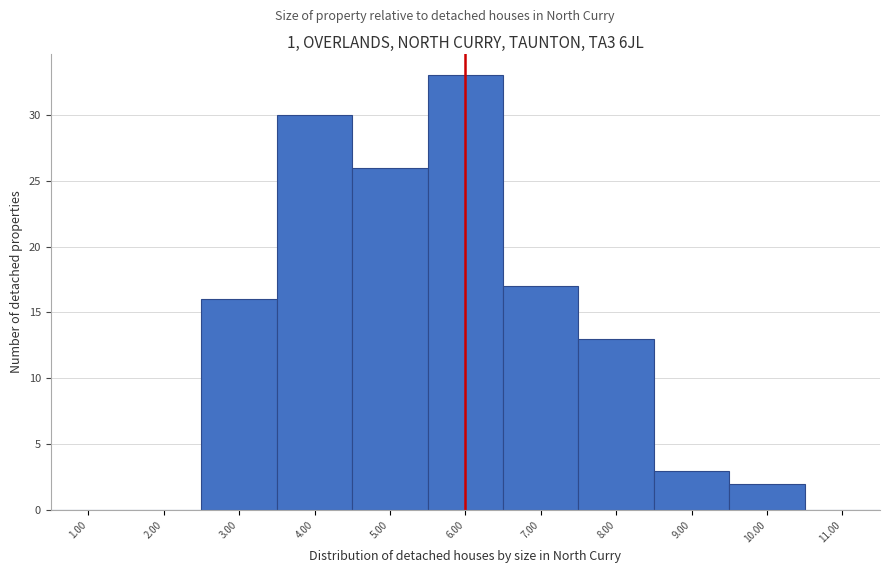

Over which range of the x-axis is the bar tallest?

5.5 to 6.5